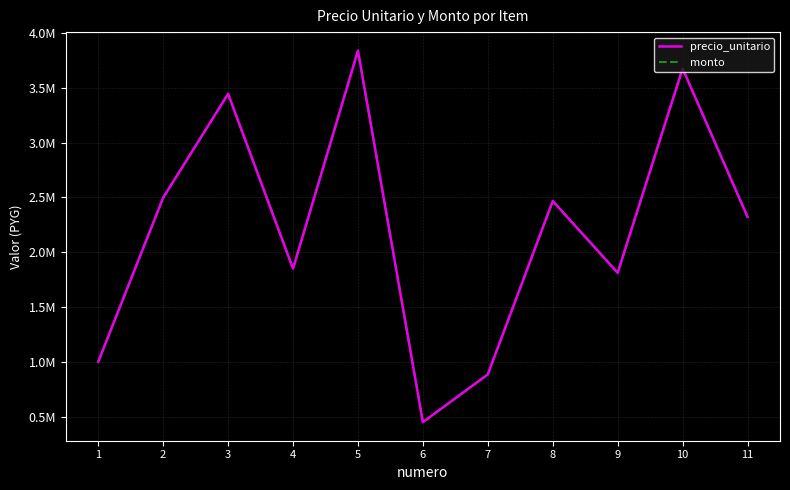

Does the chart display data point markers on the line(s)?

No